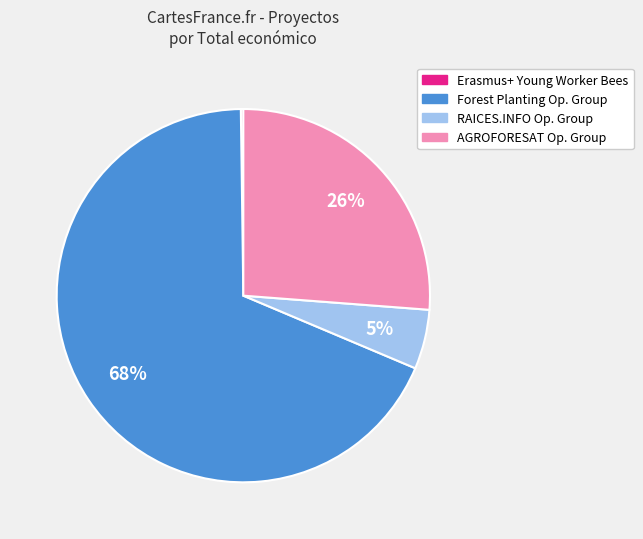

To the nearest percent, what is the average slice percentage?

25%